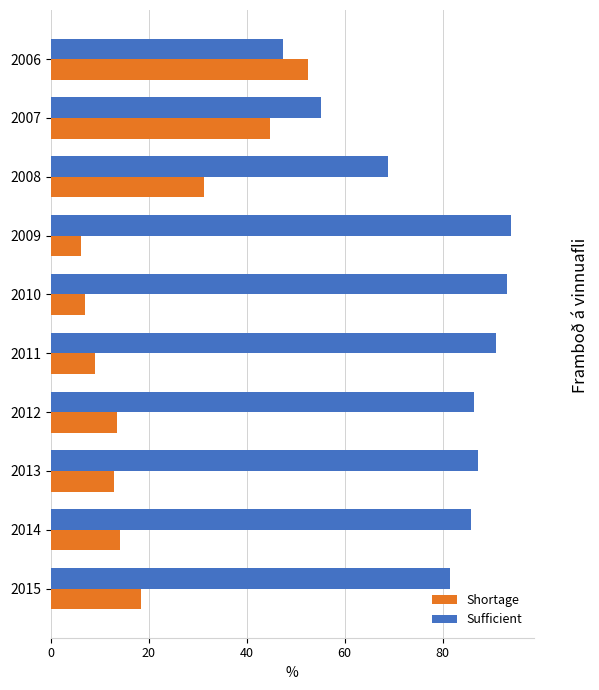

What is the total value across all series at 2013?

100.0